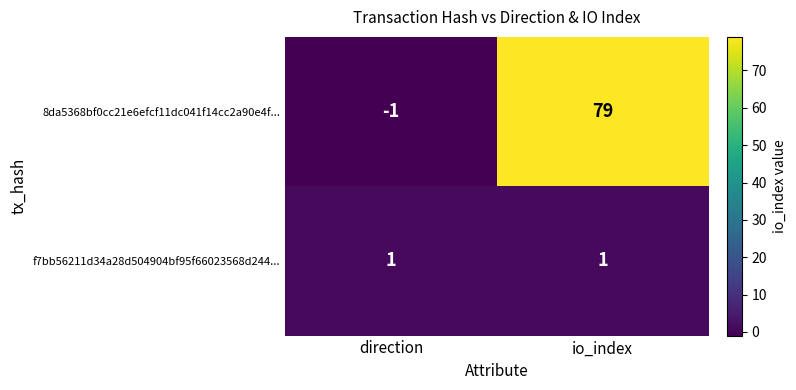

The 8da5368bf0cc21e6efcf11dc041f14cc2a90e4f... series shows -1 at direction. True or false?

True